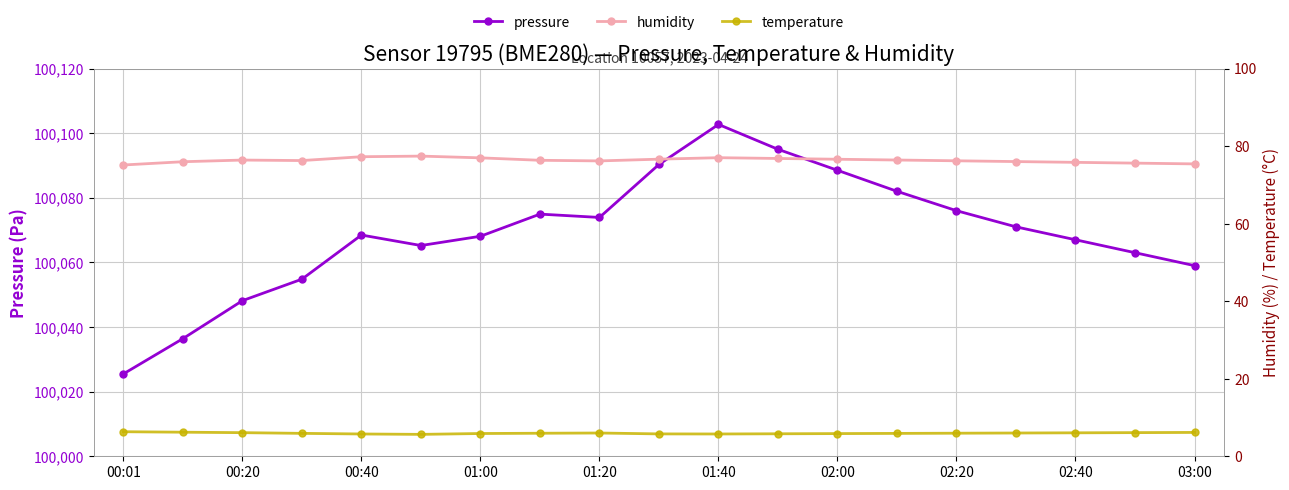

True or false: temperature and humidity cross at least once.

False